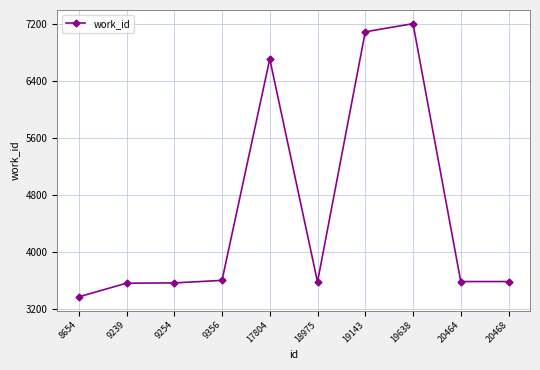

At which category does the chart reach its minimum across all series?

8654